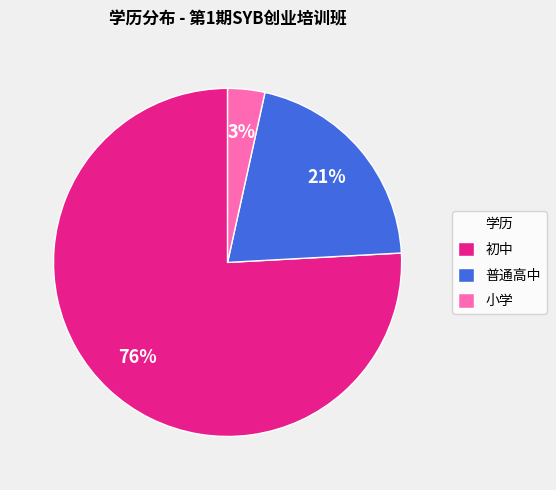

Rank the categories by value from highest to lowest.

初中, 普通高中, 小学